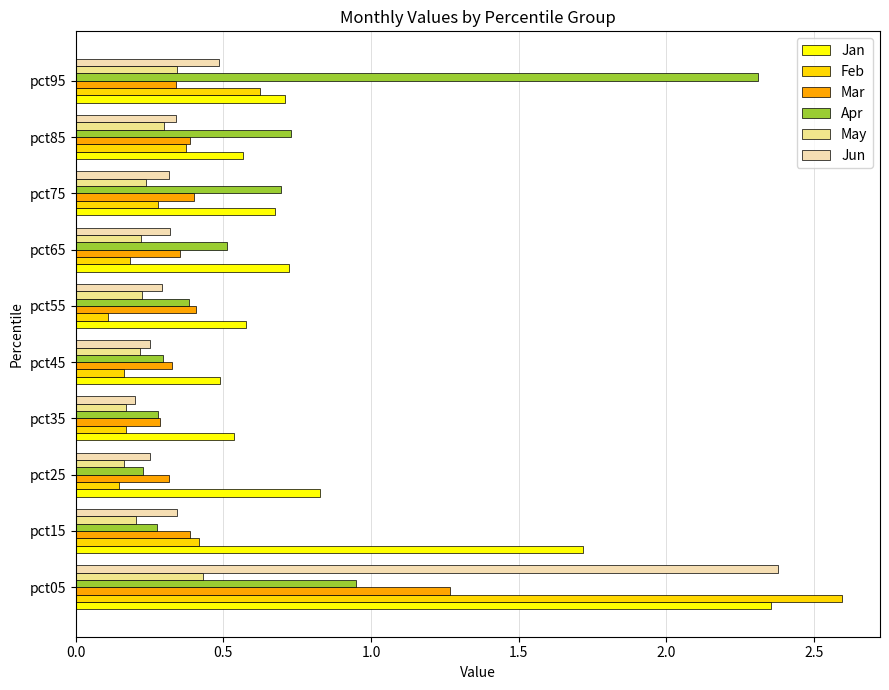

What are all the series names shown in the legend?

Jan, Feb, Mar, Apr, May, Jun